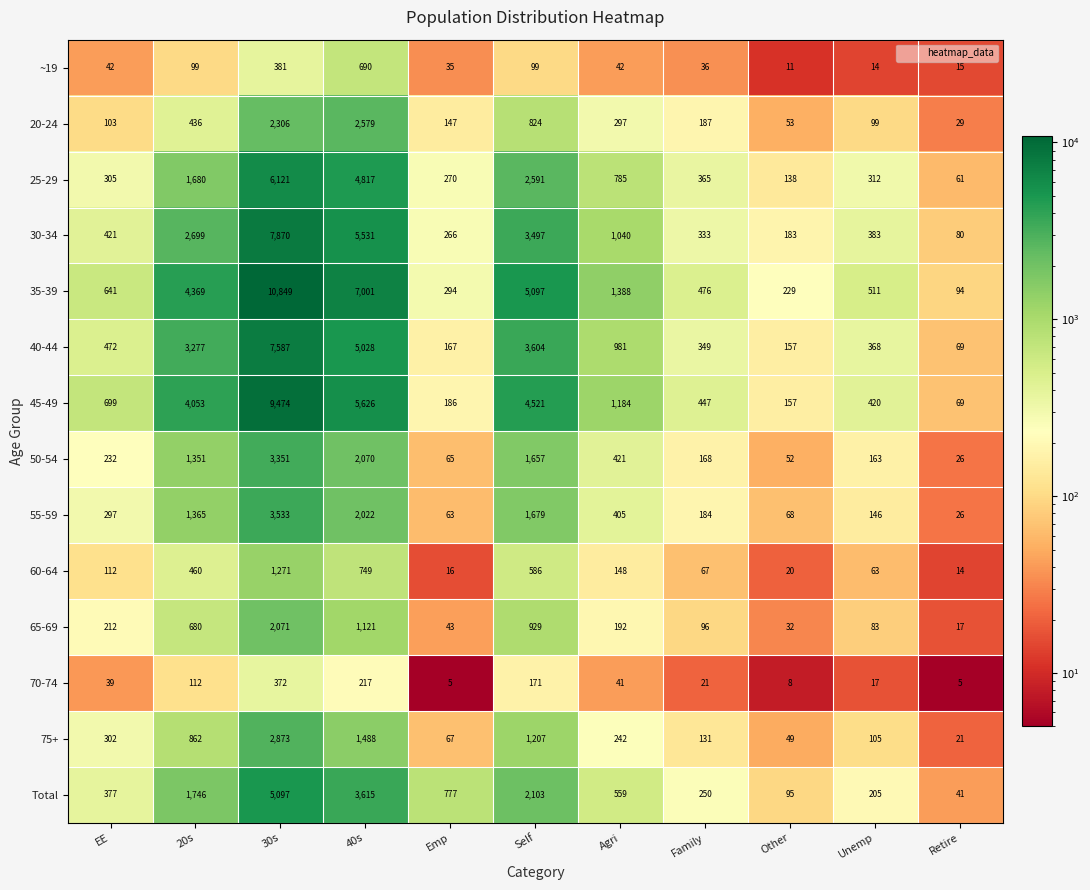

List the labels in order of 60-64 value, largest first.

30s, 40s, Self, 20s, Agri, EE, Family, Unemp, Other, Emp, Retire